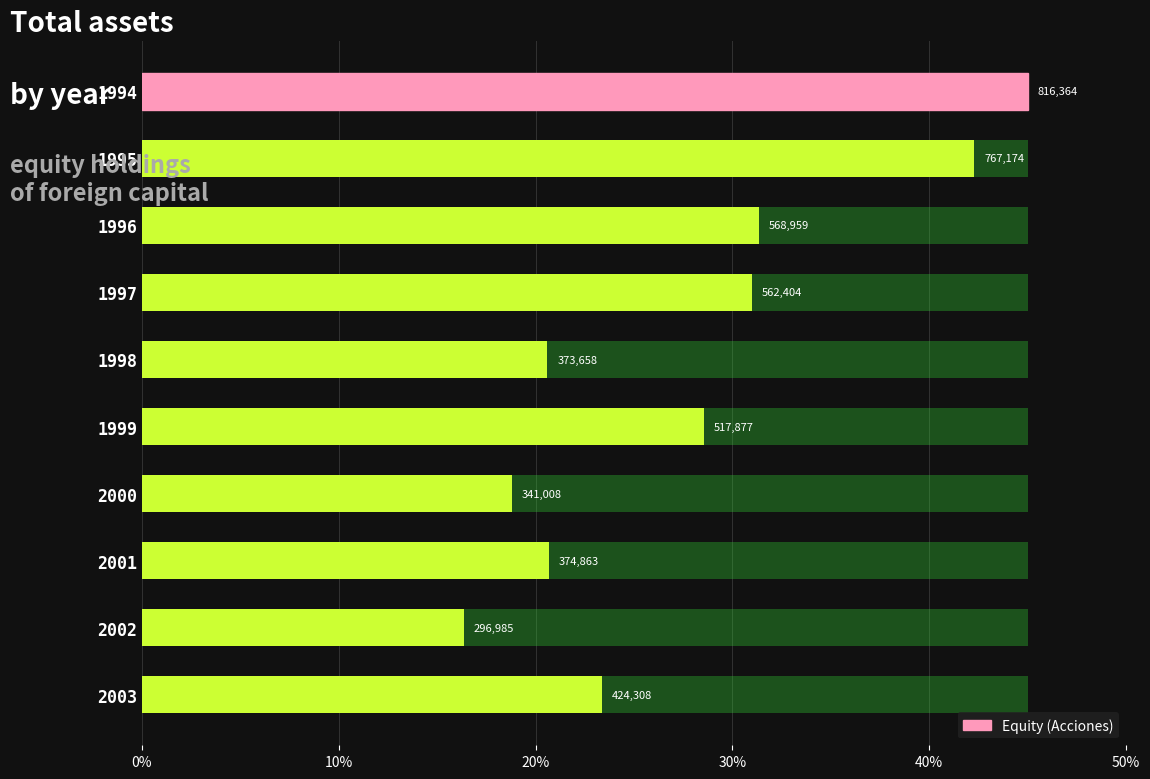

What is the maximum value shown in the chart?

45.0